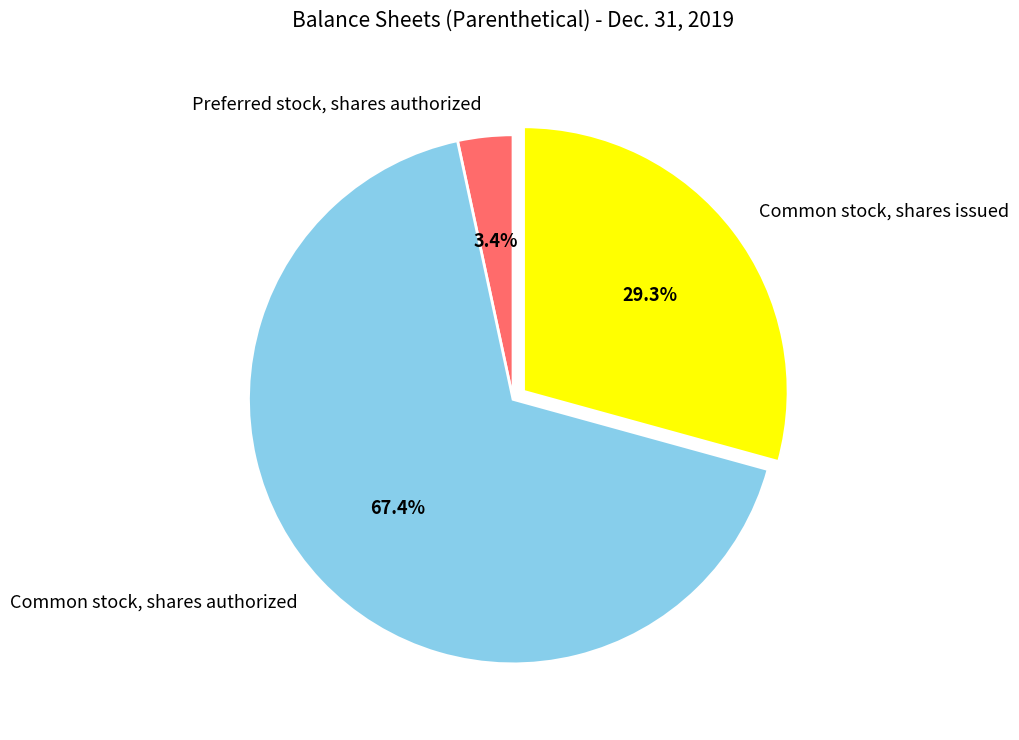

Which slice represents more than half of the pie?

Common stock, shares authorized